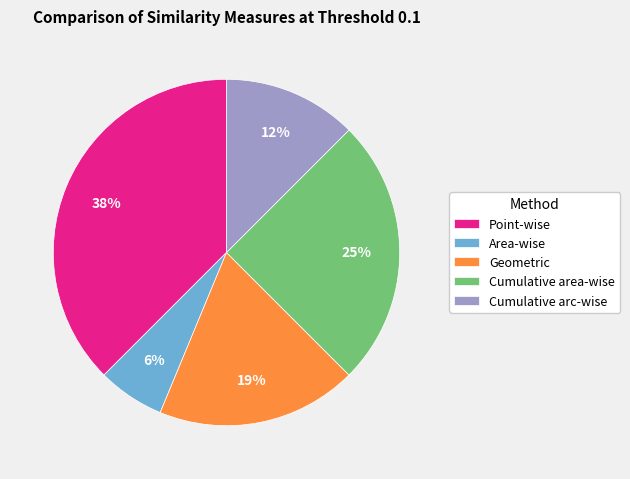

To the nearest percent, what is the combined percentage of Area-wise and Point-wise?

44%